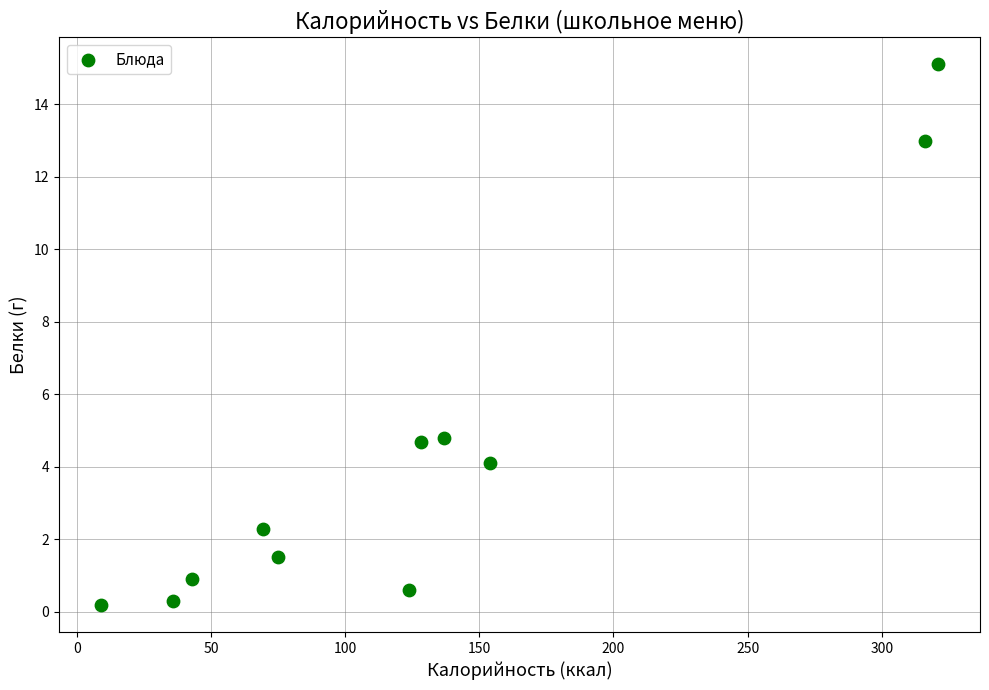

What is the average X value?

128.4